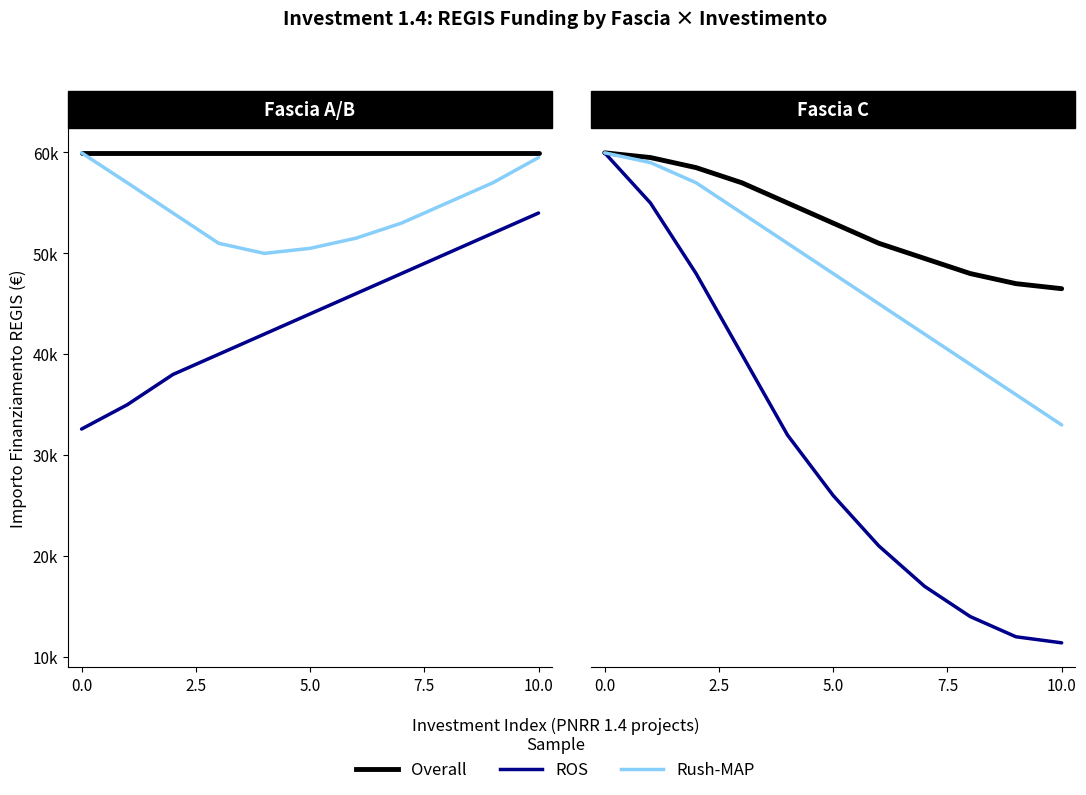

The value of ROS at 7.5 is 21812. True or false?

False